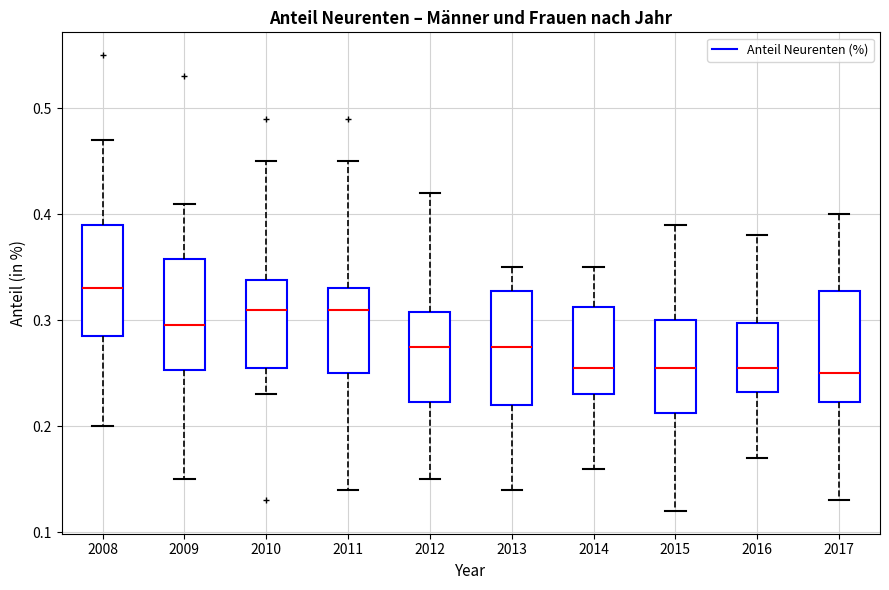

Reading left to right, transcribe this box plot: for each box, give where its median line is, the range the box spans, and where its two whiskers end, as read against the y-axis. The values are not printed on the chart, so give them approximately, as read against the axis.

2008: median 0.33, box 0.29 to 0.39, whiskers 0.20 to 0.47
2009: median 0.30, box 0.25 to 0.36, whiskers 0.15 to 0.41
2010: median 0.31, box 0.26 to 0.34, whiskers 0.23 to 0.45
2011: median 0.31, box 0.25 to 0.33, whiskers 0.14 to 0.45
2012: median 0.28, box 0.22 to 0.31, whiskers 0.15 to 0.42
2013: median 0.28, box 0.22 to 0.33, whiskers 0.14 to 0.35
2014: median 0.26, box 0.23 to 0.31, whiskers 0.16 to 0.35
2015: median 0.26, box 0.21 to 0.30, whiskers 0.12 to 0.39
2016: median 0.26, box 0.23 to 0.30, whiskers 0.17 to 0.38
2017: median 0.25, box 0.22 to 0.33, whiskers 0.13 to 0.40